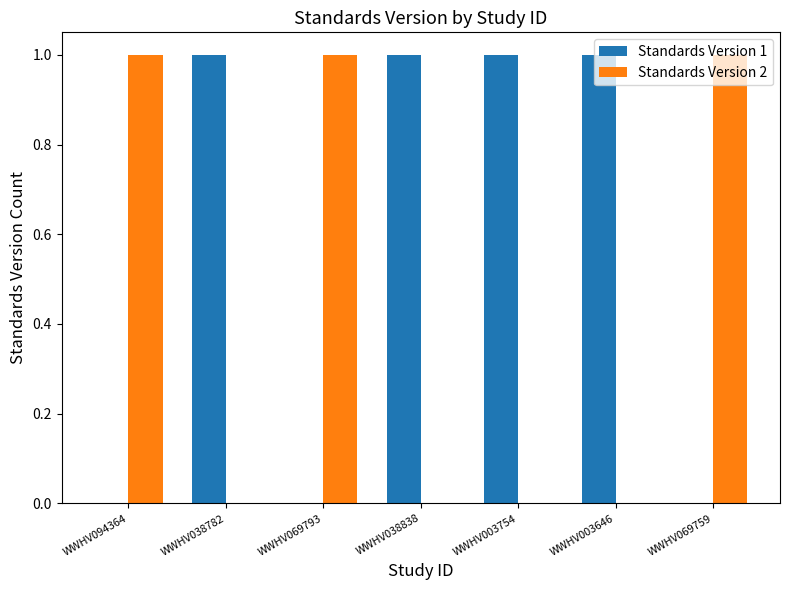

Is it true that Standards Version 1 equals 0 at WWHV069793?

True